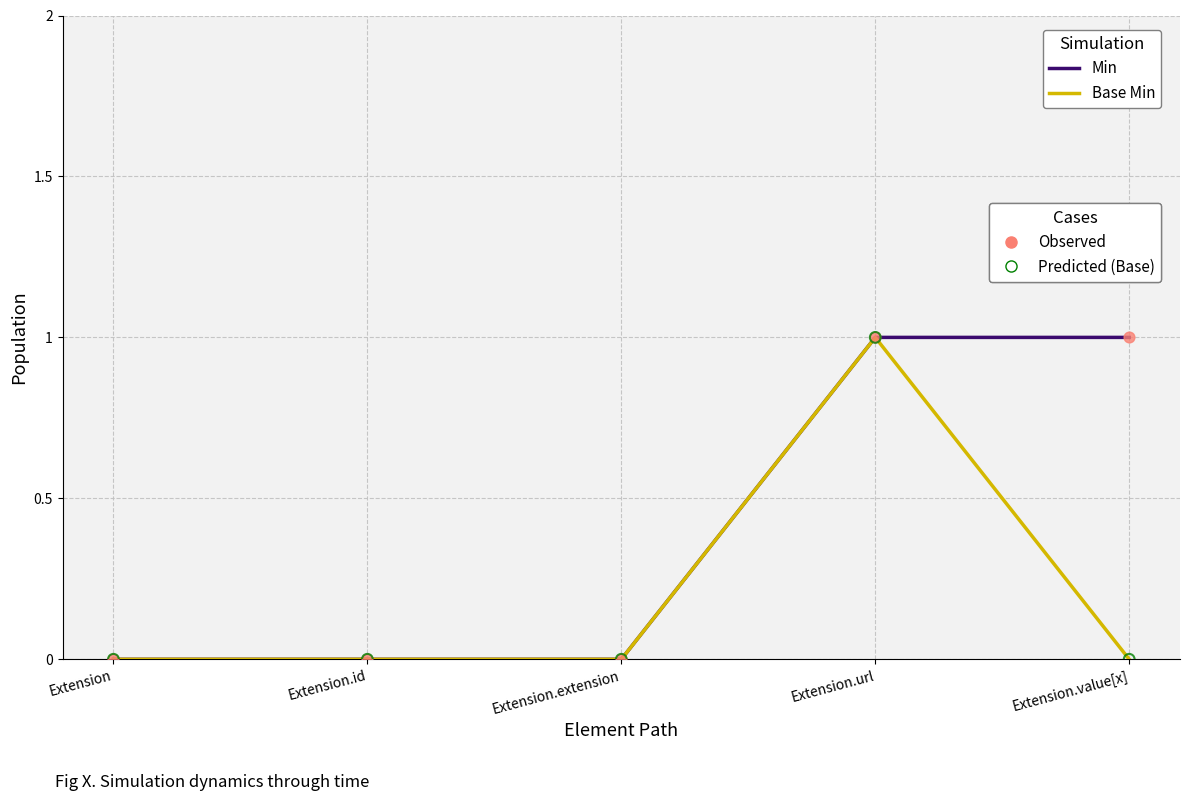

At which category is the sum across all series the highest?

Extension.url